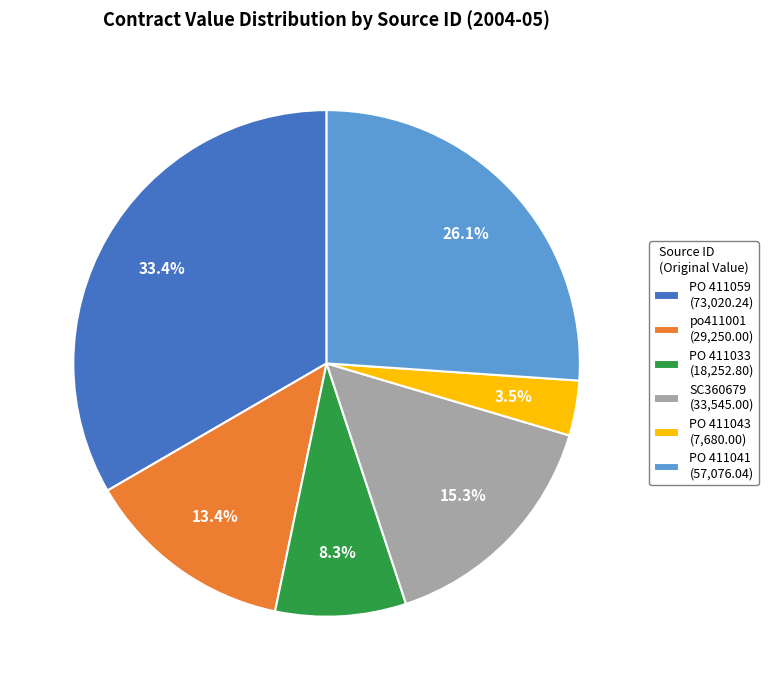

Which has a higher value, PO 411033 or po411001?

po411001